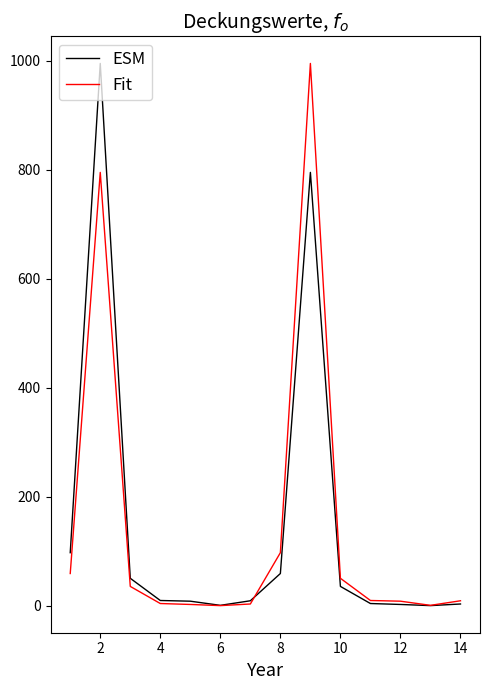

What is the greatest value displayed?

995.5